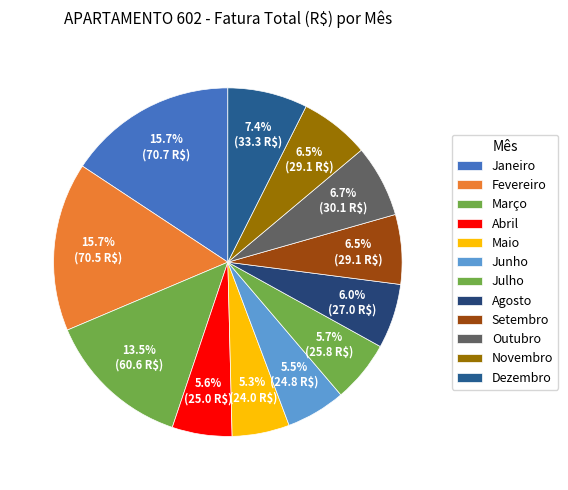

What percentage is NOT represented by Abril?

94.4%